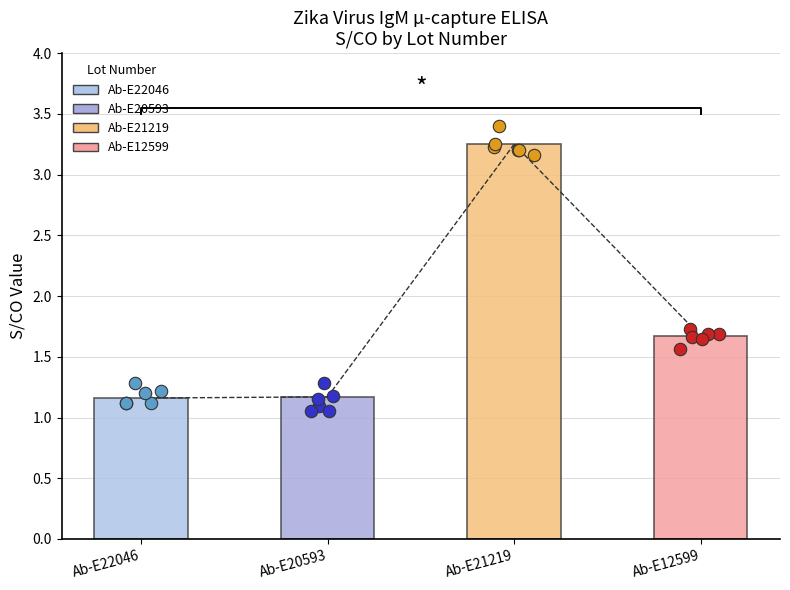

What are all the series names shown in the legend?

Ab-E22046, Ab-E20593, Ab-E21219, Ab-E12599